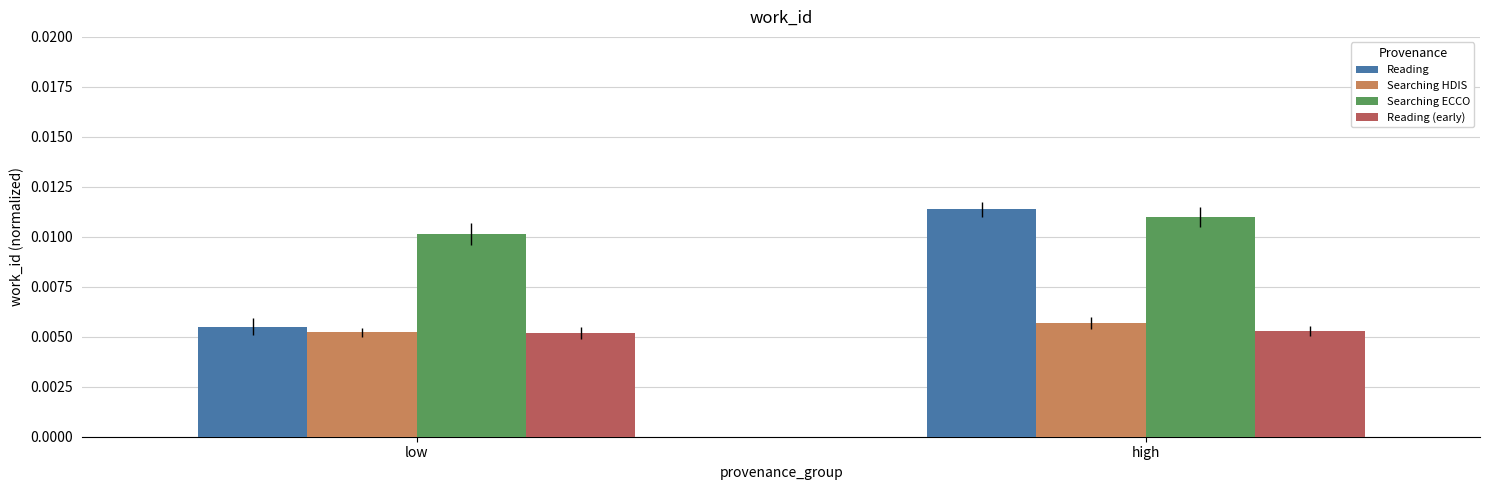

Which series has the widest spread of values?

Reading